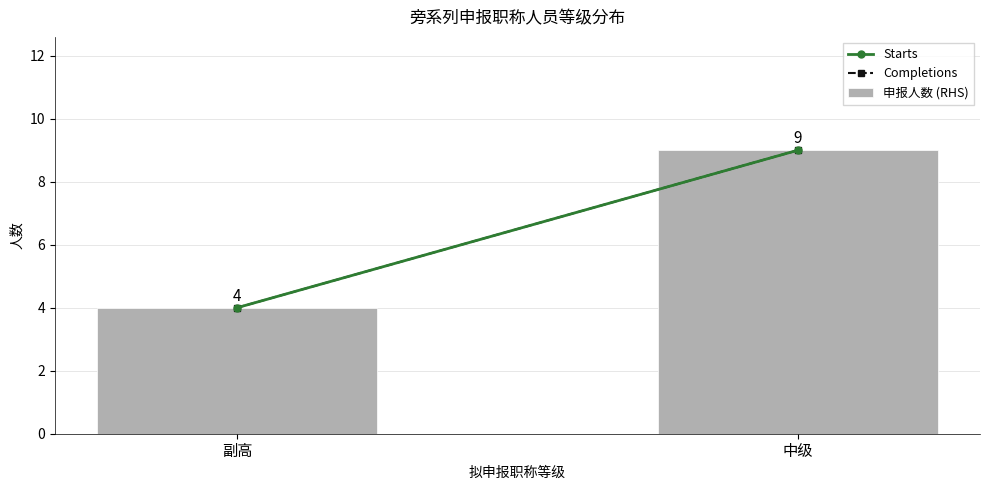

Which category has the highest value across all series?

中级